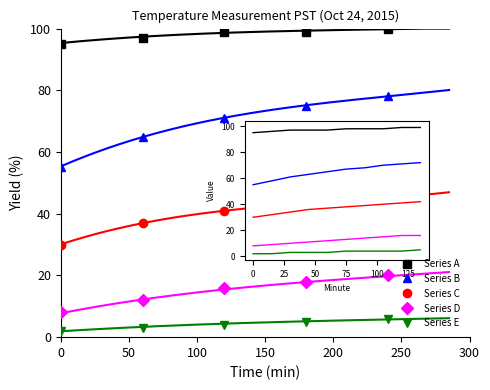

What is the minimum value shown in the chart?

2